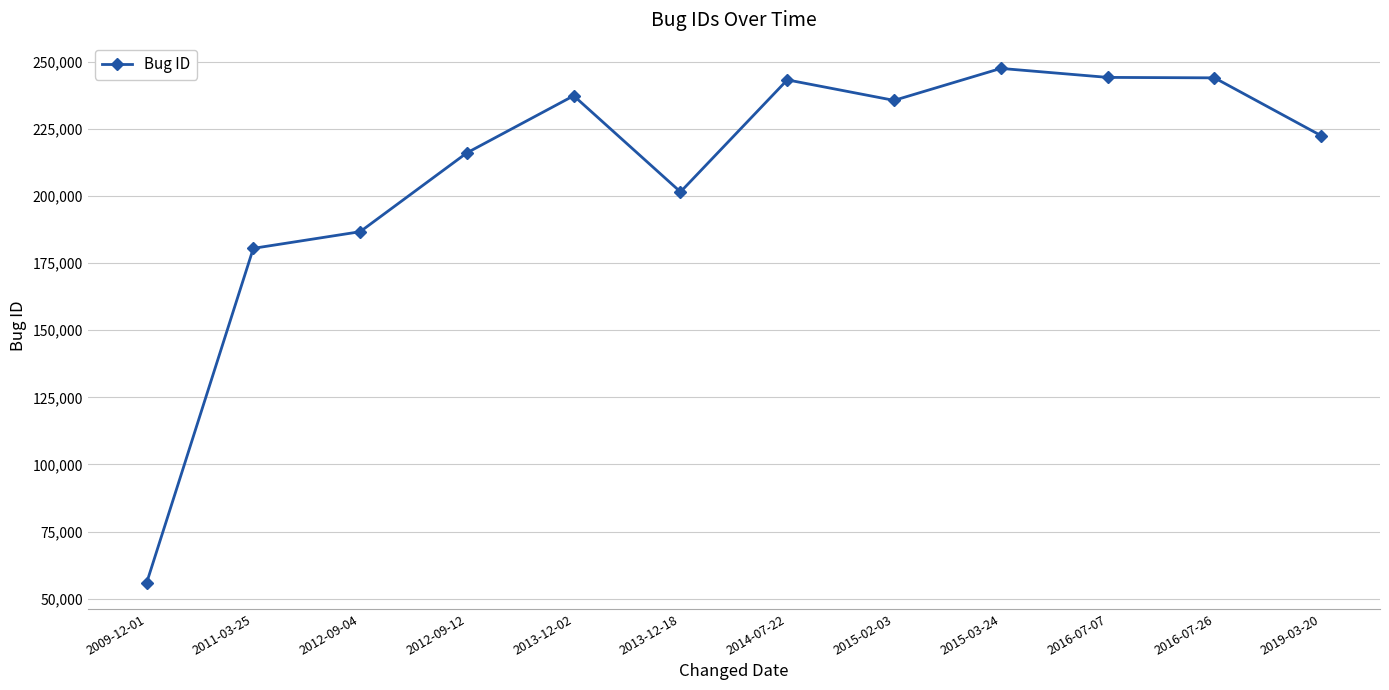

How many values are below 235671?

6